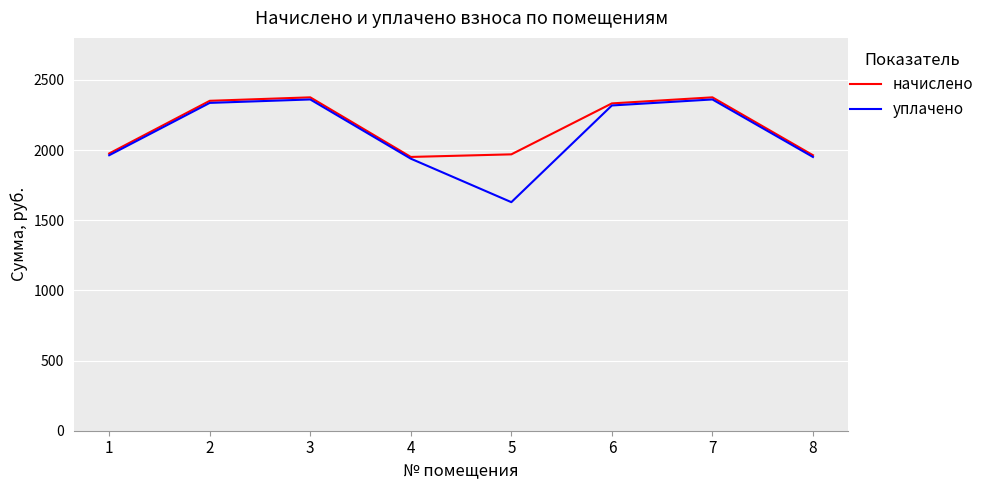

Is the value of уплачено at 8 greater than the value of начислено at 3?

No